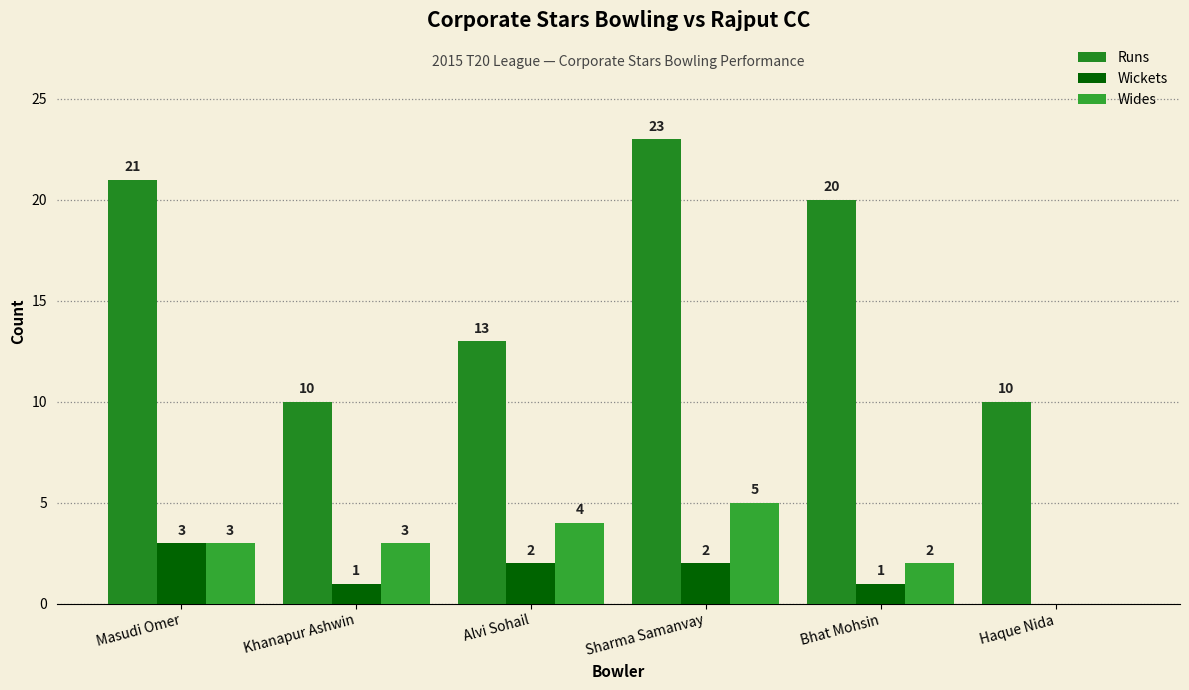

The value of Runs at Masudi Omer is 11. True or false?

False